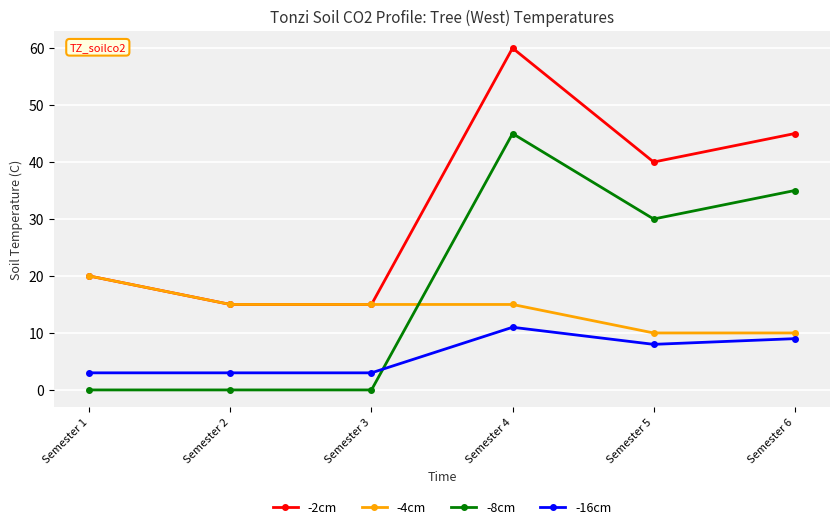

Rank the series by their maximum value, from highest to lowest.

-2cm, -8cm, -4cm, -16cm